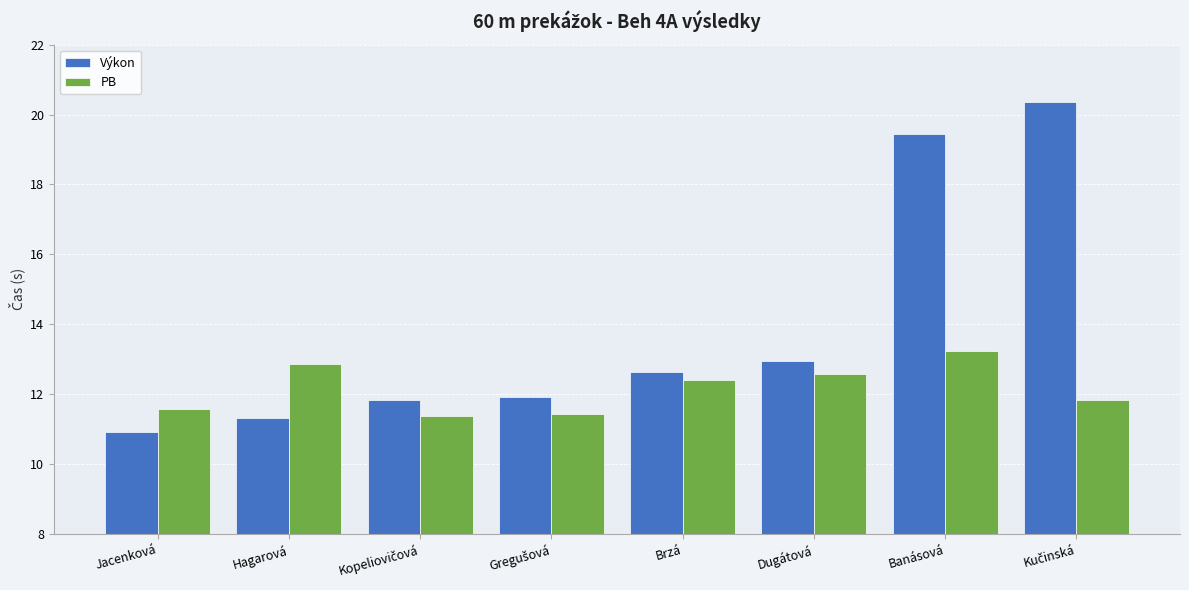

Rank the series by their maximum value, from highest to lowest.

Výkon, PB